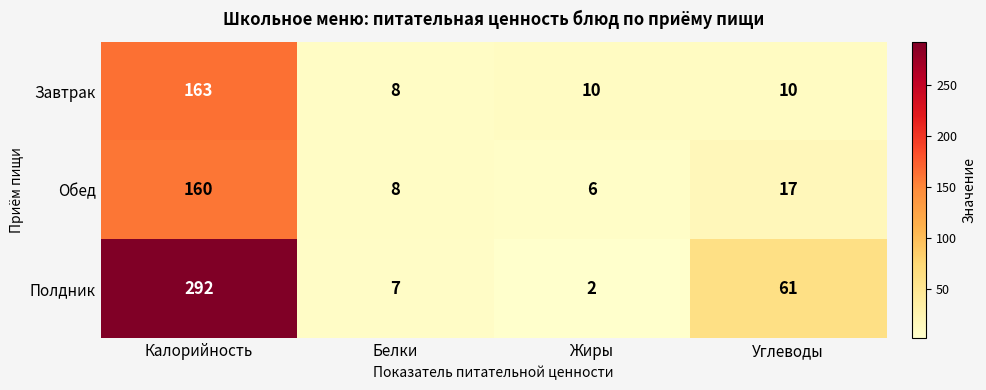

The value of Полдник at Жиры is 2. True or false?

True